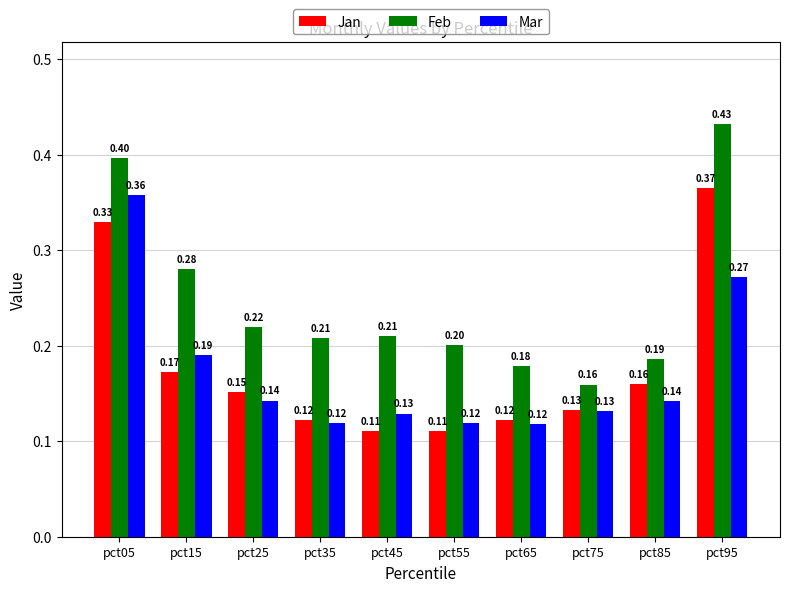

Which series has the widest spread of values?

Feb